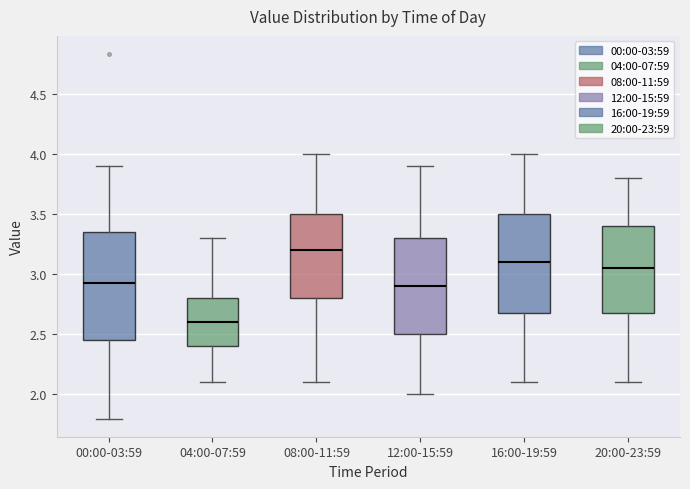

Which box is the tallest, from its lower edge to its upper edge?

00:00-03:59